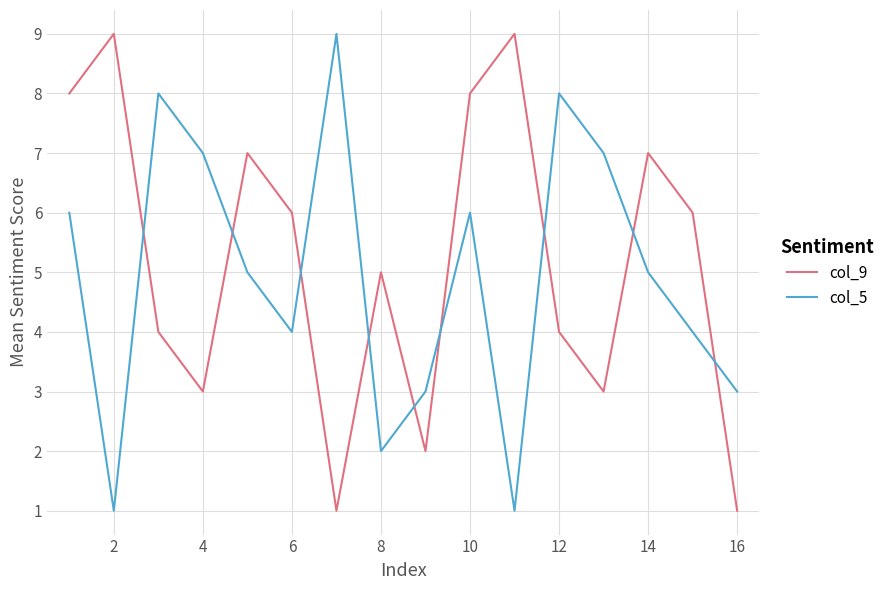

Which series ends up on top after the final intersection of col_9 and col_5?

col_5